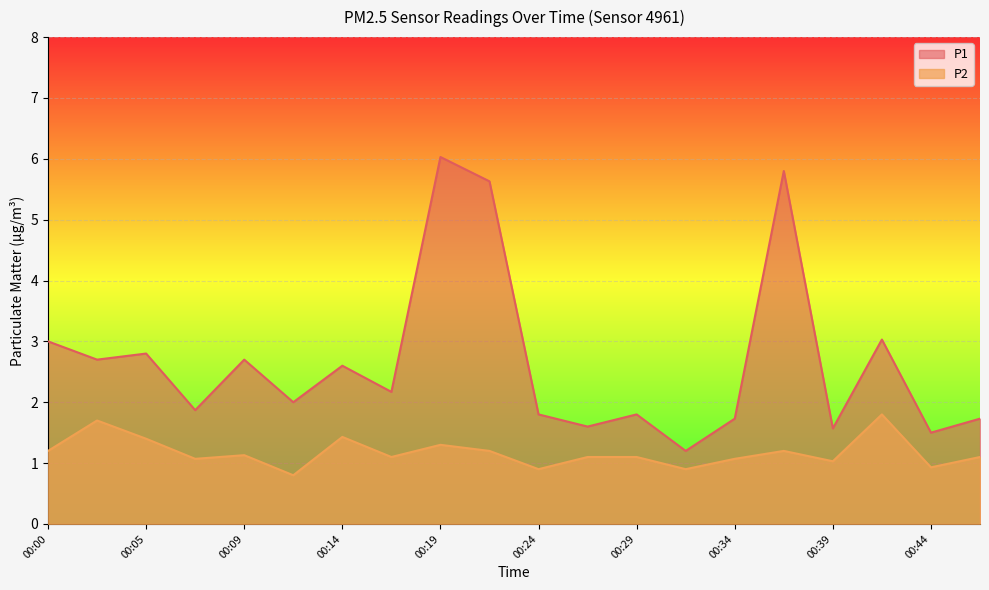

True or false: P2 and P1 cross at least once.

False